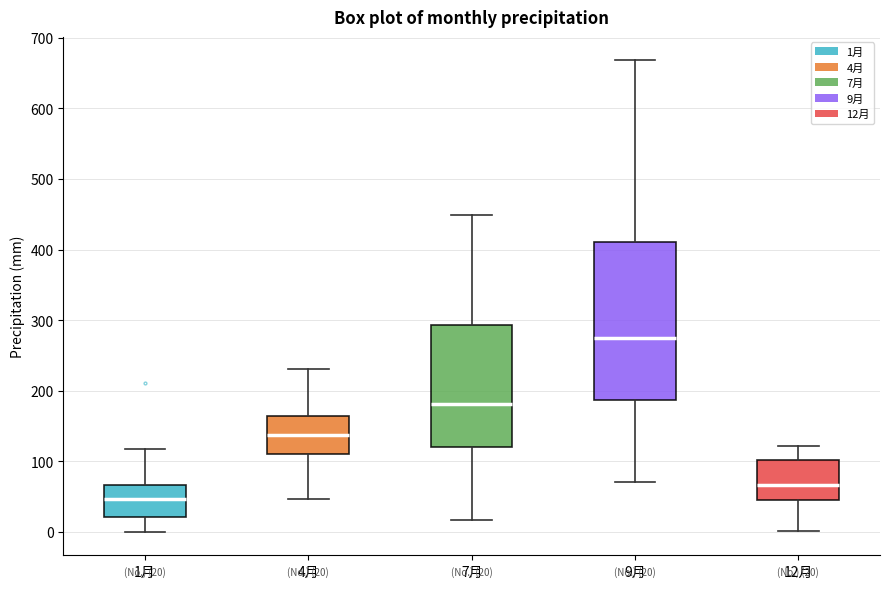

Which box has the lowest median line?

1月